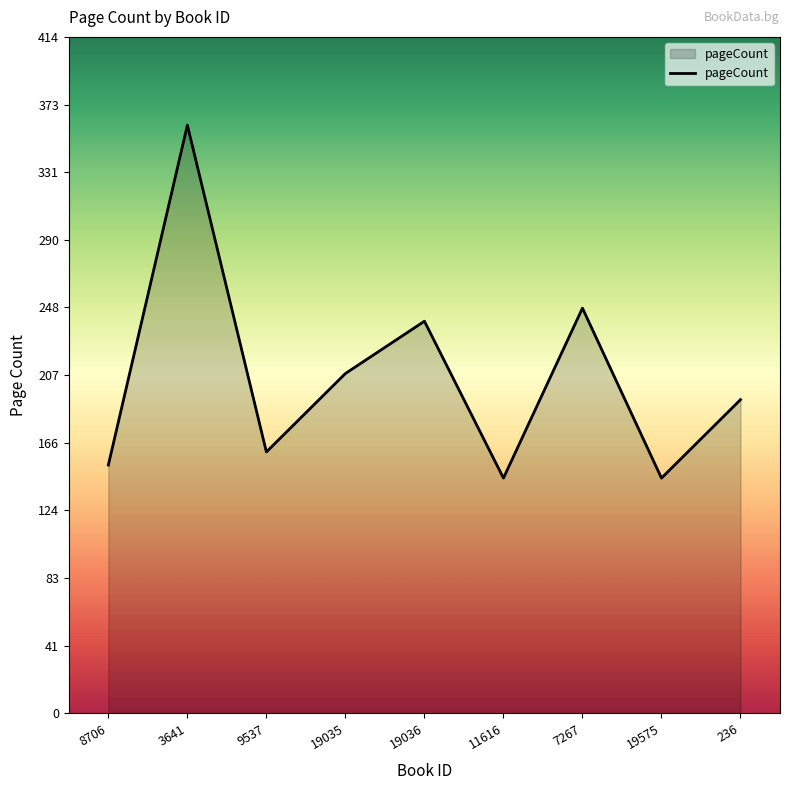

At which category does the data reach its first local valley?

9537